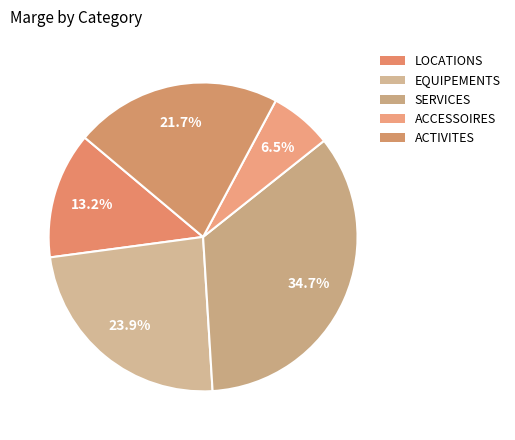

How many slices are in this pie chart?

5